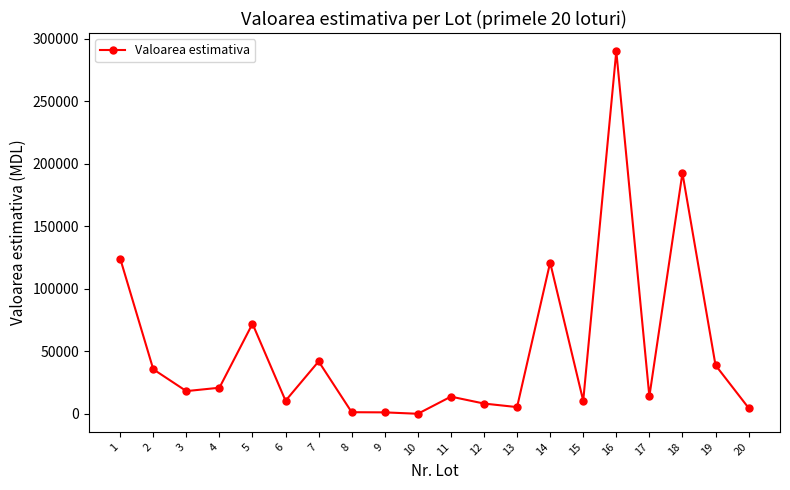

Where is the first local maximum?

5